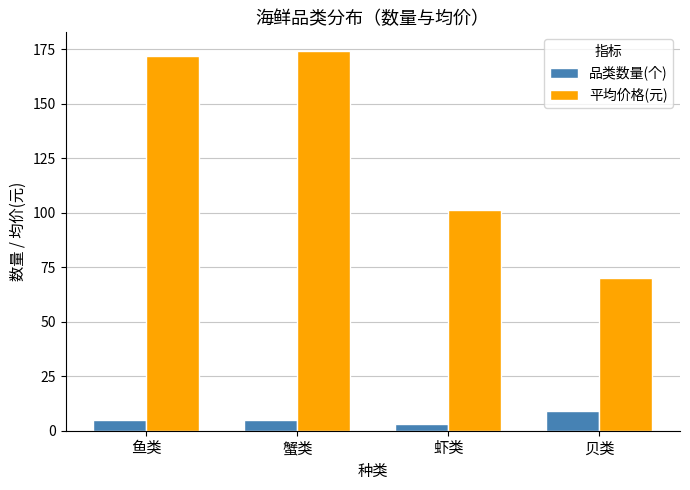

Rank the series by their average value, from highest to lowest.

平均价格(元), 品类数量(个)